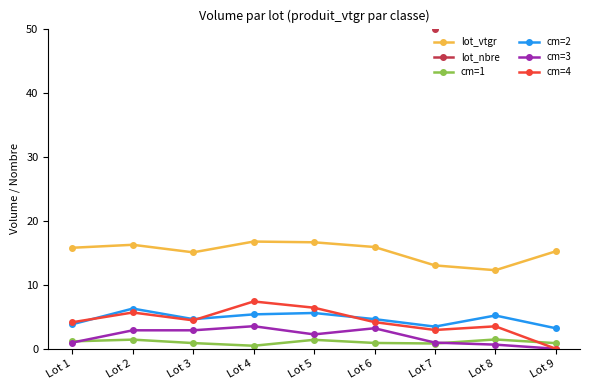

At which category does cm=3 reach its first local valley?

Lot 5